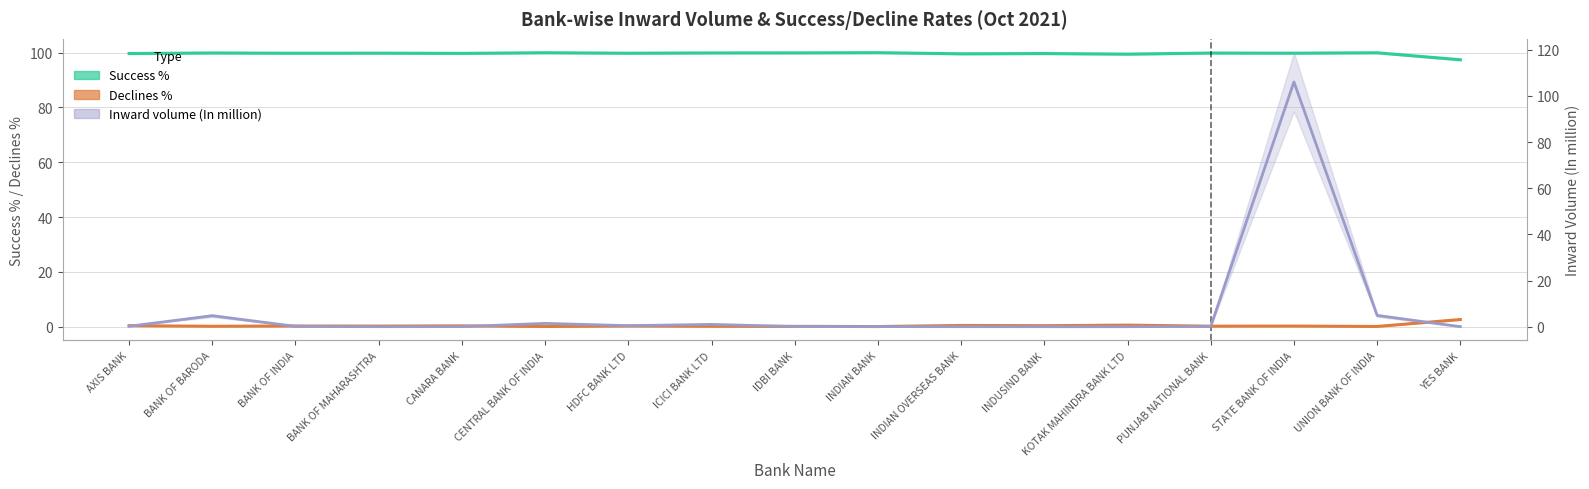

What are all the series names shown in the legend?

Success %, Declines %, Inward volume (In million)